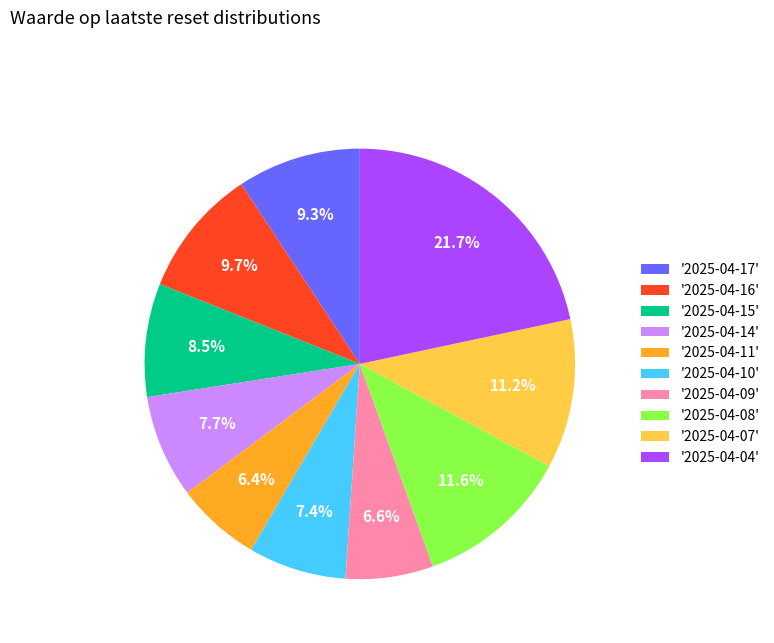

Which slice is the largest?

'2025-04-04'